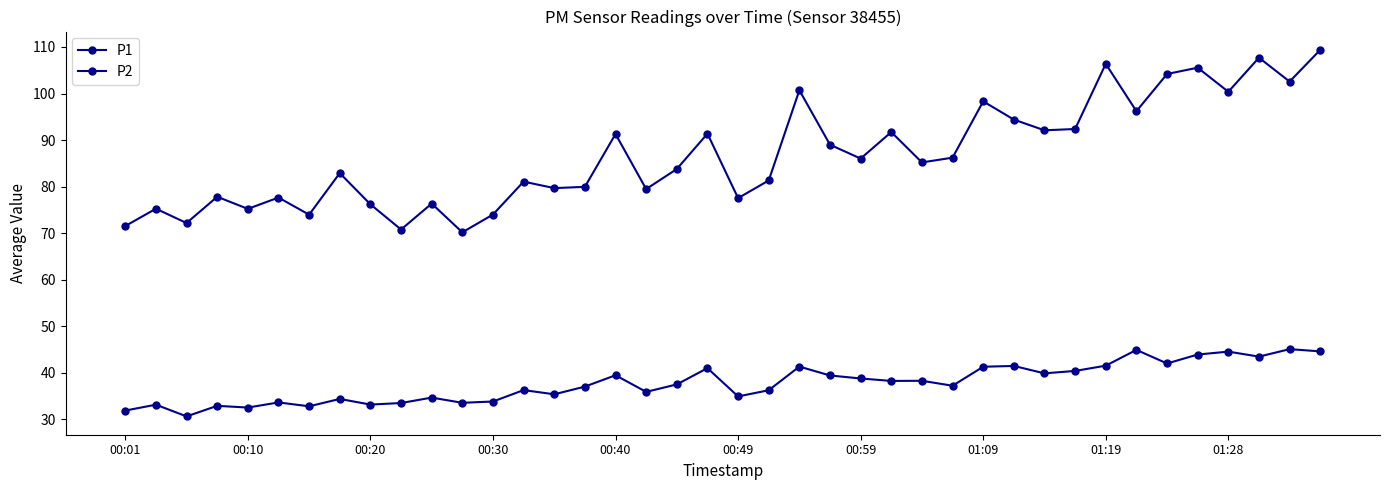

How many data points does each series have?

40